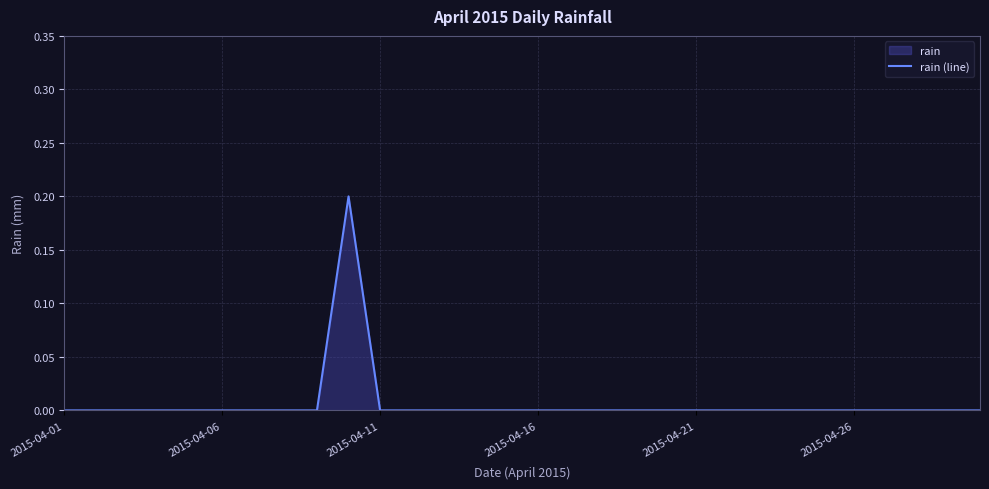

The chart shows a value of 0.0 at 2015-04-01. True or false?

True